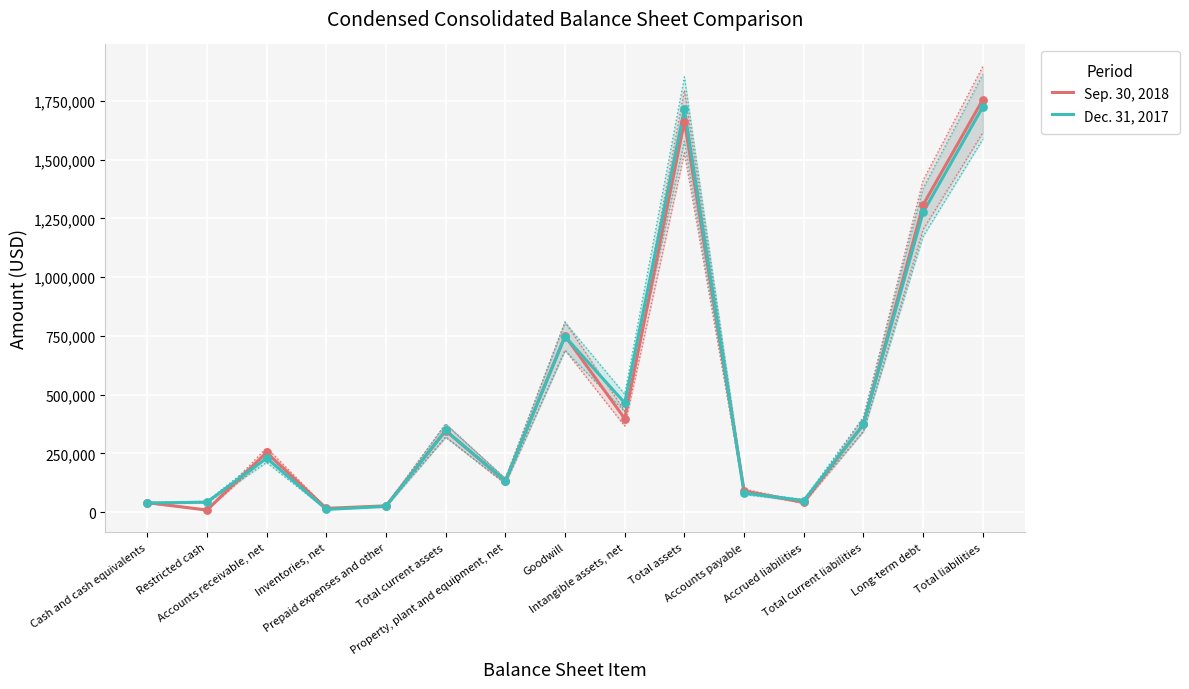

What is the total value across all series at Goodwill?

1497087